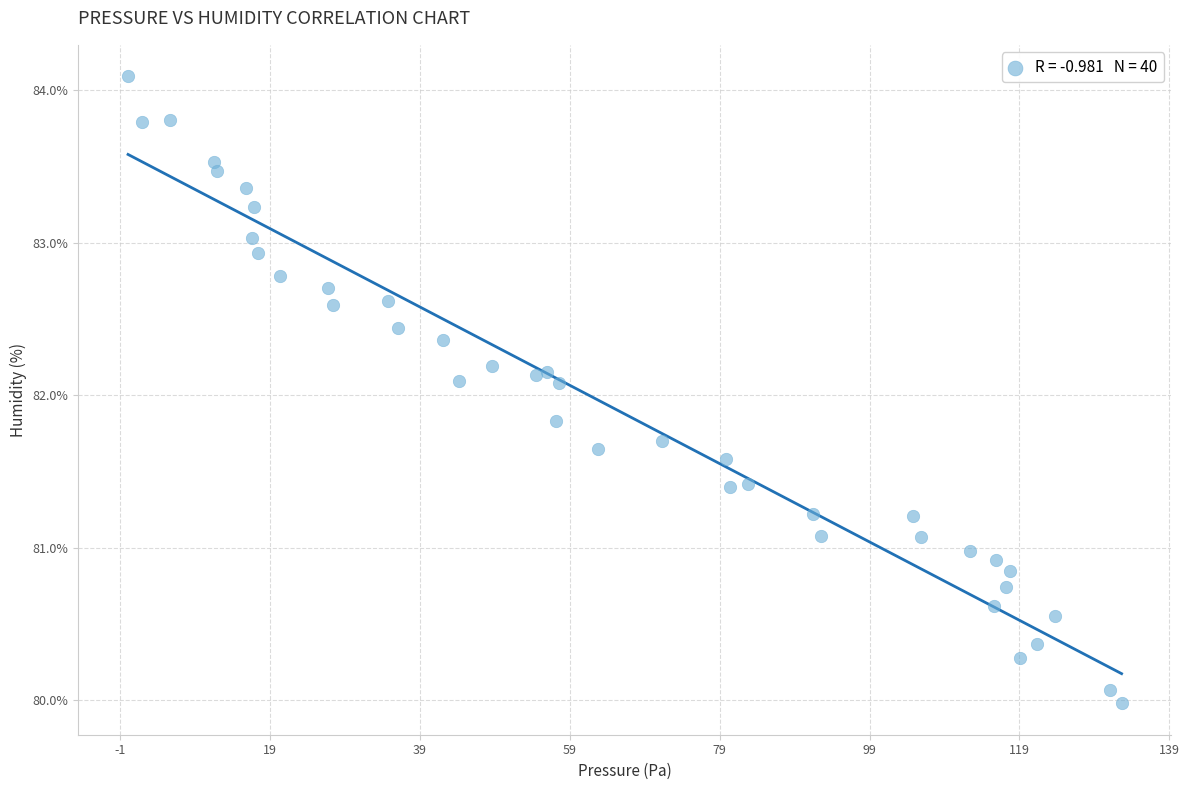

What is the range of Y values (max minus min)?

4.1